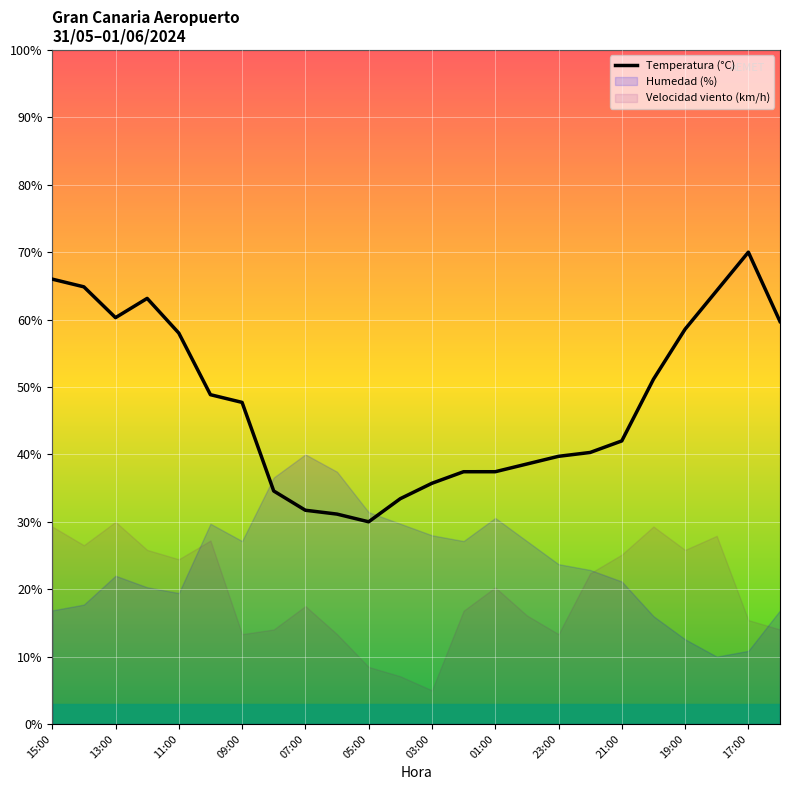

Is it true that Temperatura (°C) equals 35.7 at 03:00?

True